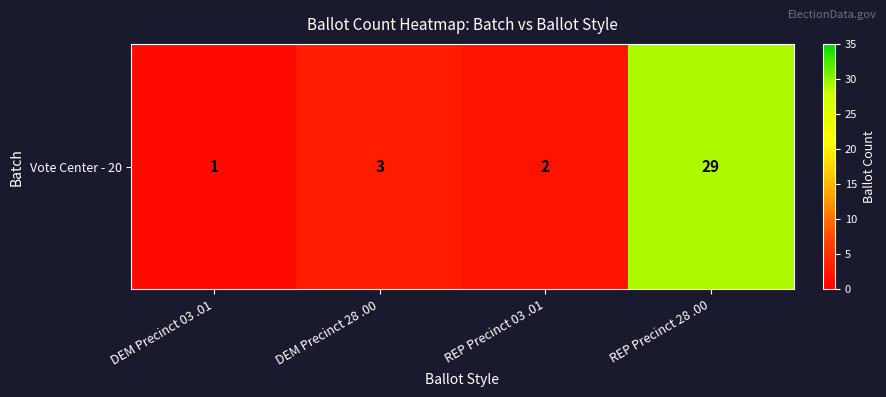

Which label corresponds to the largest value in the chart?

REP Precinct 28 .00